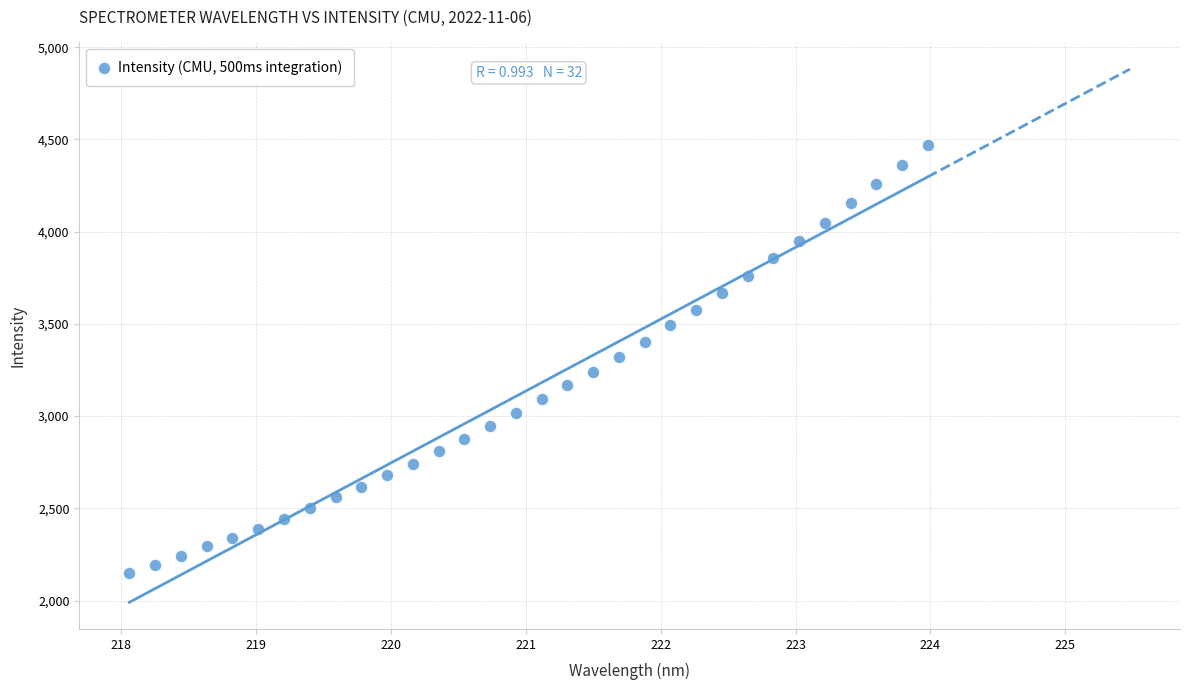

What is the range of X values (max minus min)?

5.9